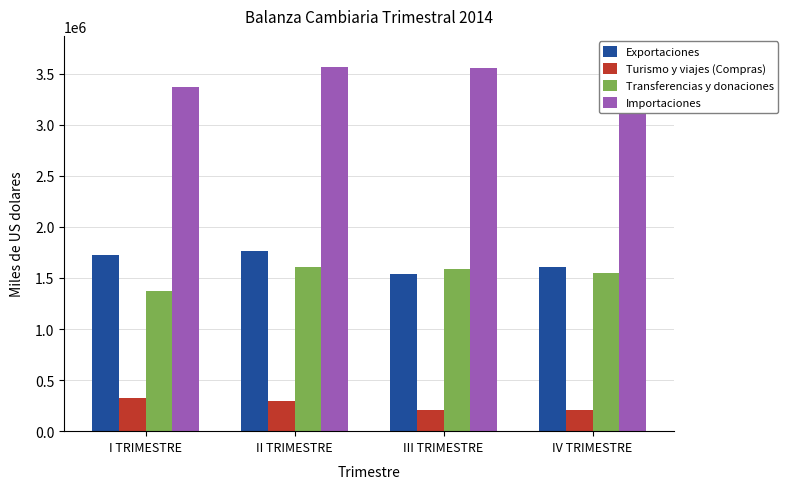

What is the value of the Exportaciones bar at the 2nd from the left?

1767892.8